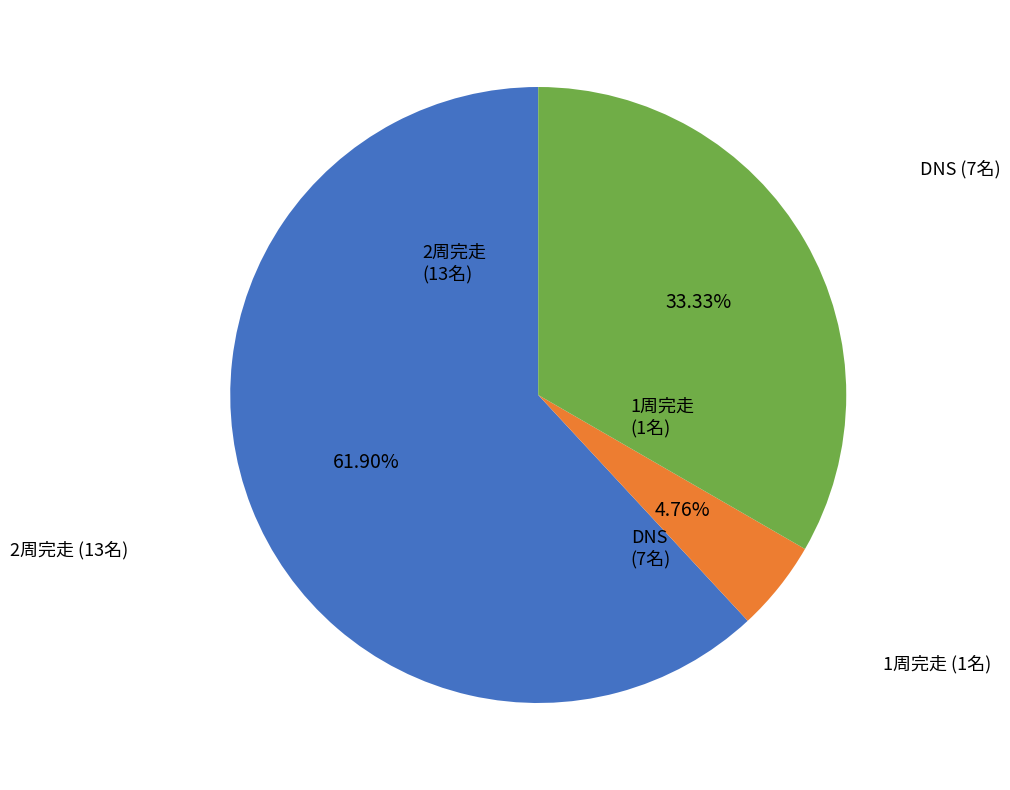

How many slices are in this pie chart?

3